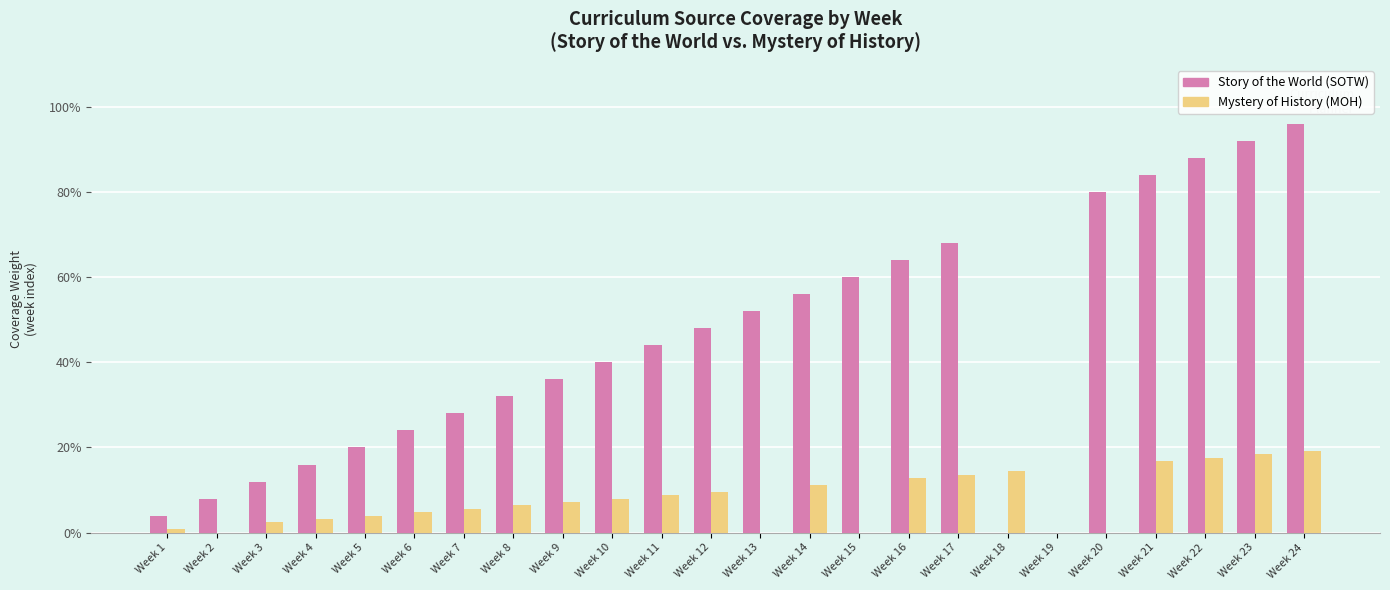

At which category is the sum across all series the highest?

Week 24